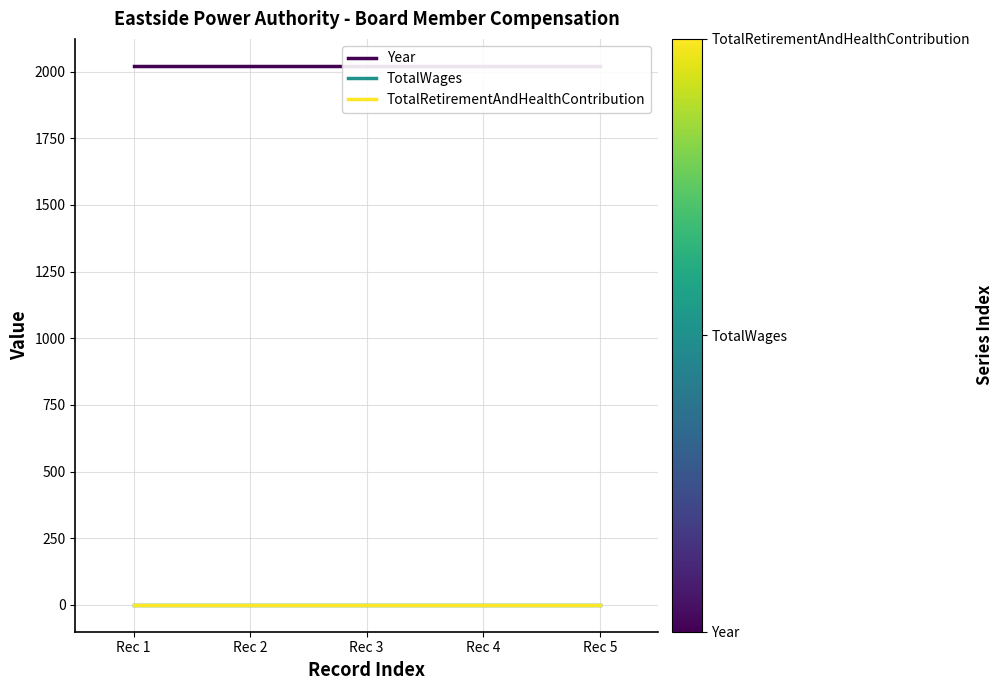

At how many categories does at least one series exceed 217?

5